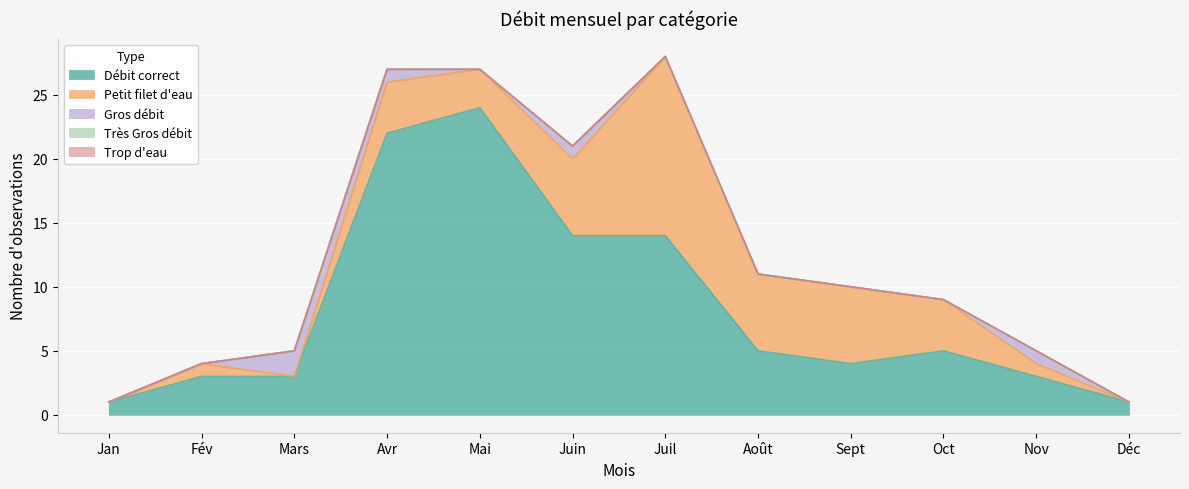

Is it true that Petit filet d'eau equals 5 at Mai?

False